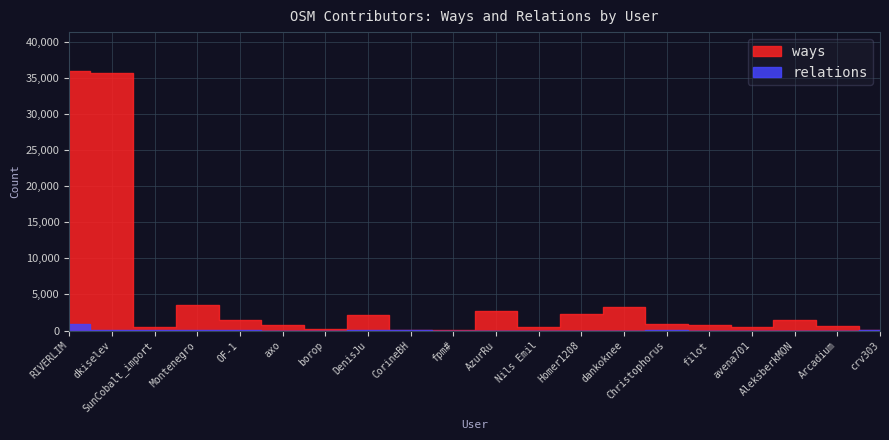

Rank the series by their average value, from lowest to highest.

relations, ways